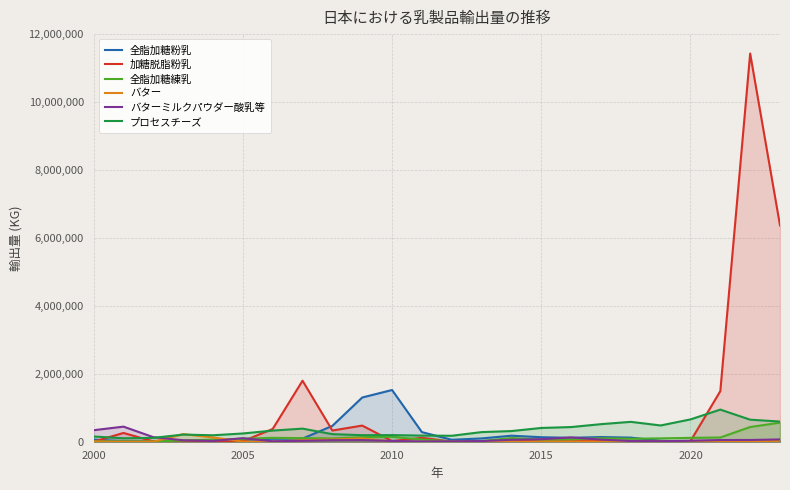

Which series has the largest total across all categories?

加糖脱脂粉乳